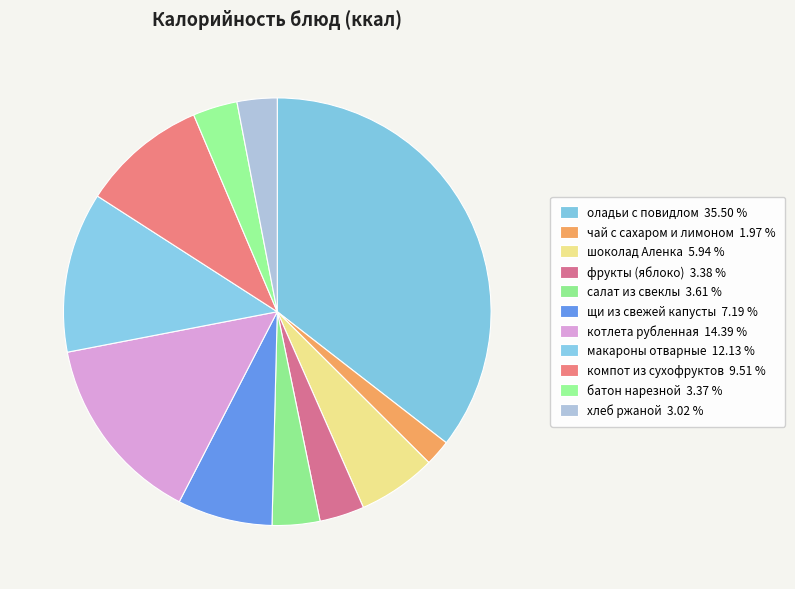

To the nearest percent, what portion does чай с сахаром и лимоном represent?

2%